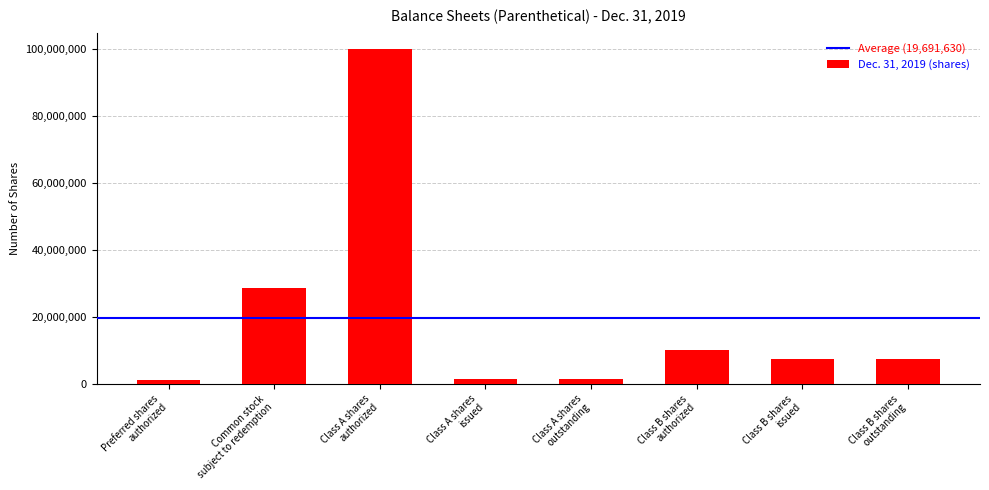

What is the difference between the second highest and second lowest values?

26993924